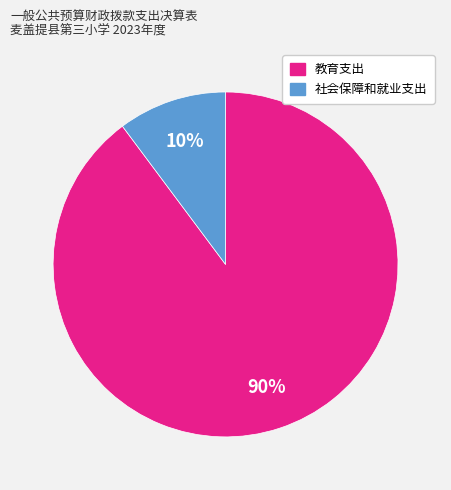

What is the smallest slice in the pie chart?

社会保障和就业支出